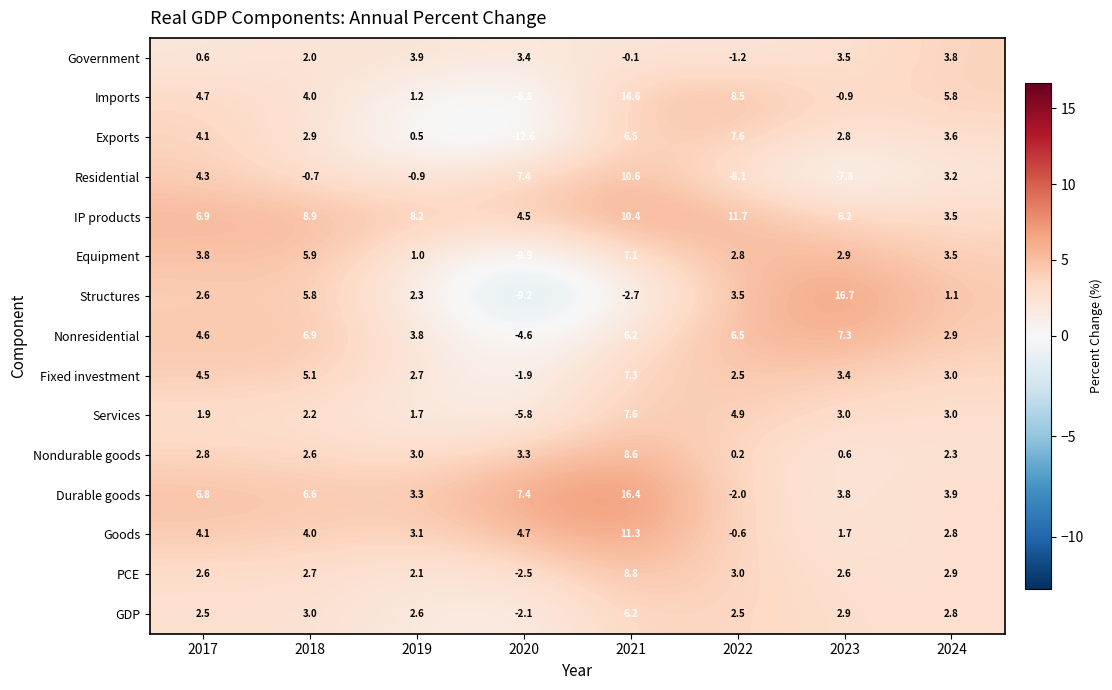

What is the greatest value displayed?

16.7